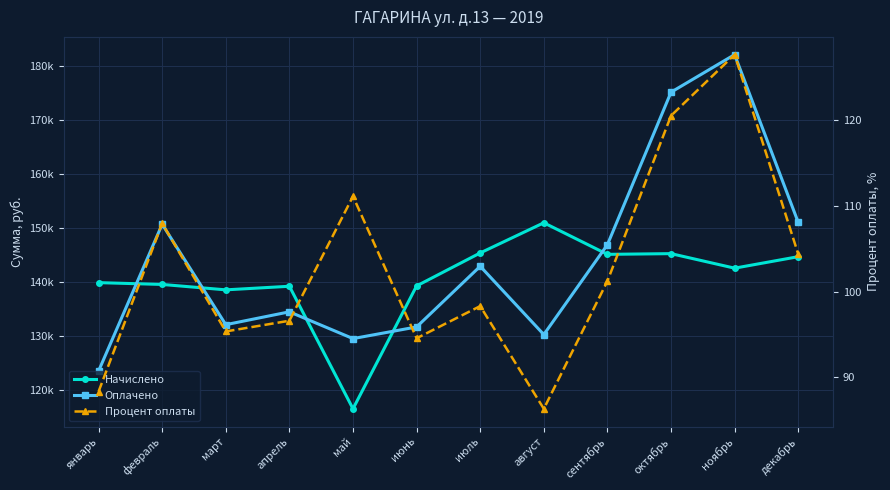

What is the label of the 6th point from the right?

июль